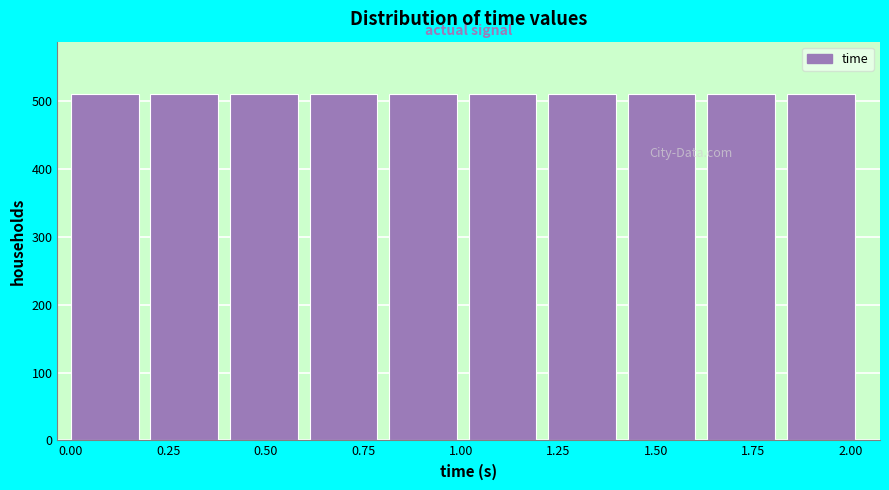

Reading left to right, transcribe this chart: for each bar, give the range it covers on the x-axis and its height. Neither the bar edges nor the heights are printed on the chart, so give them approximately, as read against the axes.

0.00 to 0.20: 510
0.20 to 0.40: 510
0.40 to 0.60: 510
0.60 to 0.80: 510
0.80 to 1.00: 510
1.00 to 1.20: 510
1.20 to 1.45: 510
1.45 to 1.65: 510
1.65 to 1.85: 510
1.85 to 2.05: 510